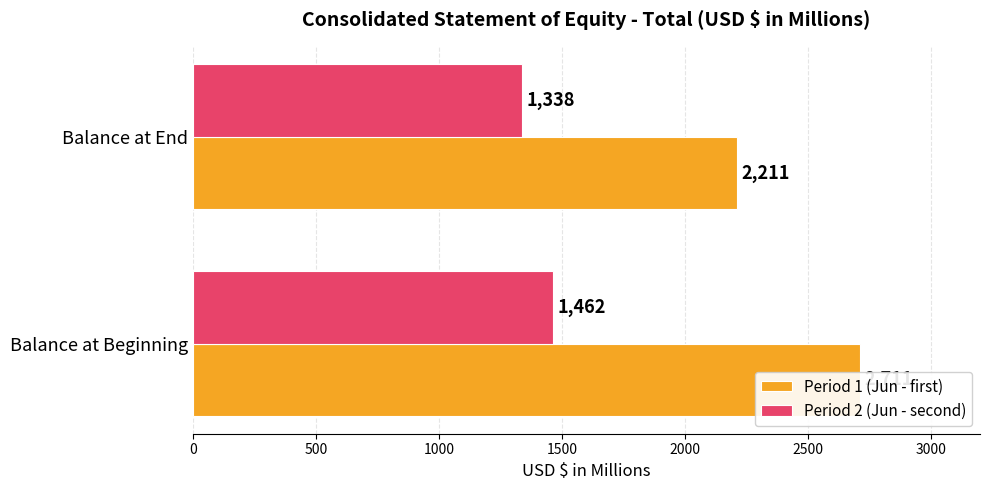

Reading right to left, transcribe all the data shown in this chart.

Period 1 (Jun - first): 500=2211	0=2711
Period 2 (Jun - second): 500=1338	0=1462